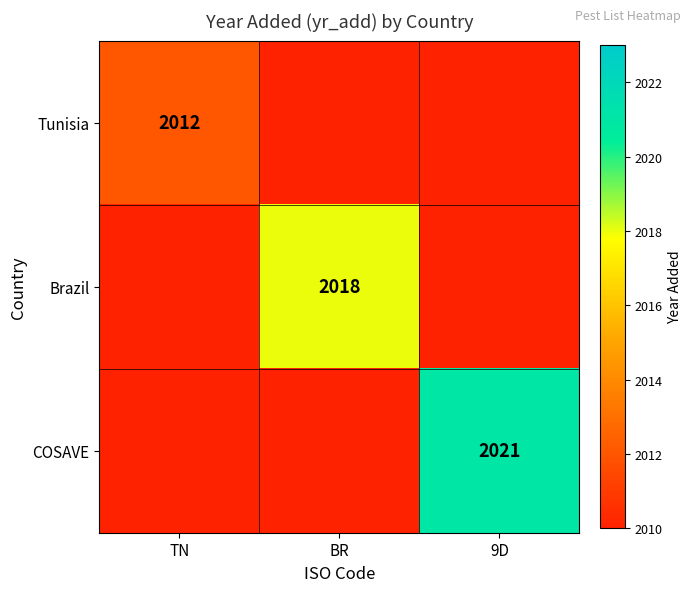

True or false: Brazil has a value of 659 at BR.

False